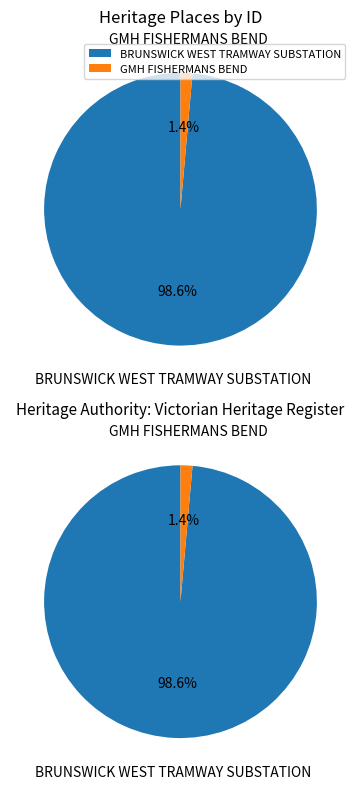

Count the number of slices in the pie.

2